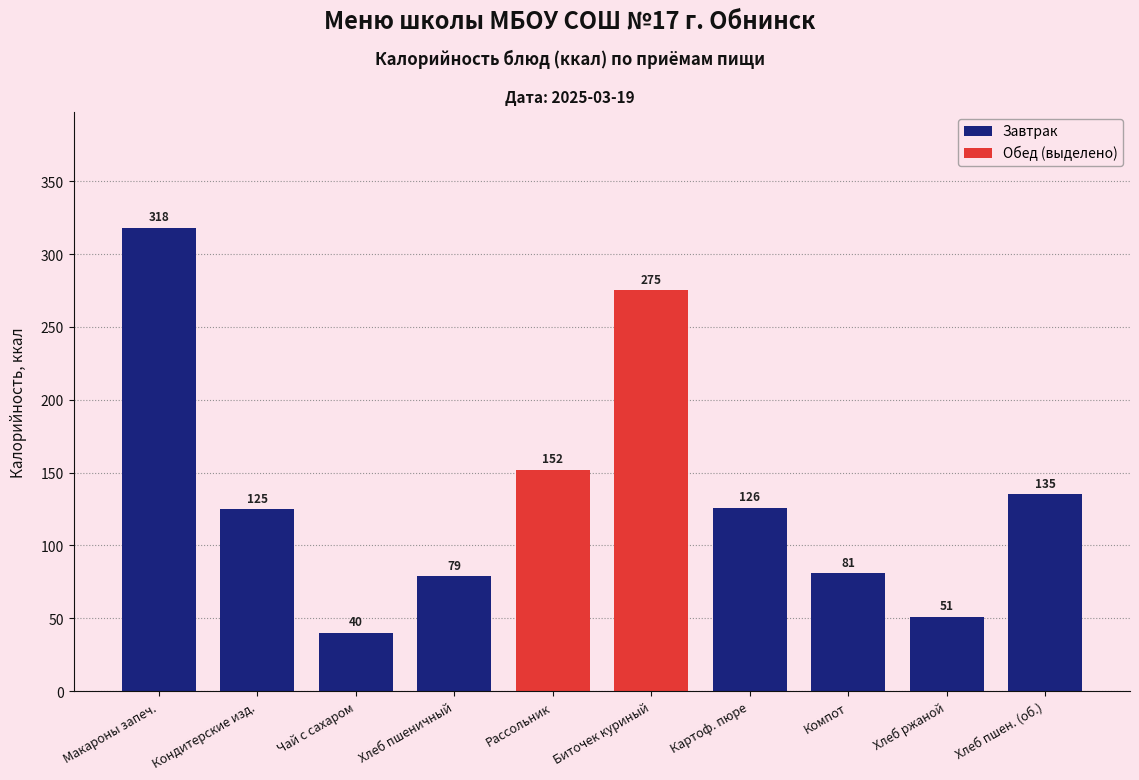

Is it true that the value at Хлеб пшеничный is 79?

True